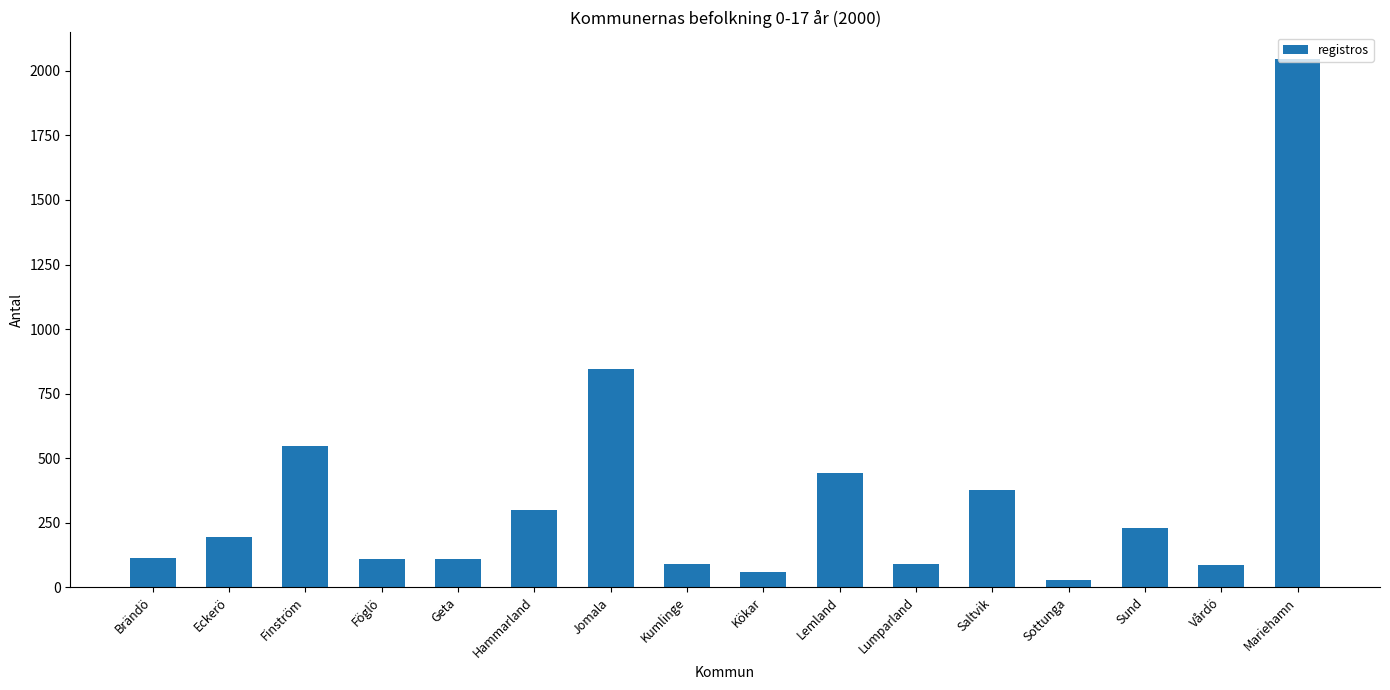

Count the number of data series in this chart.

1